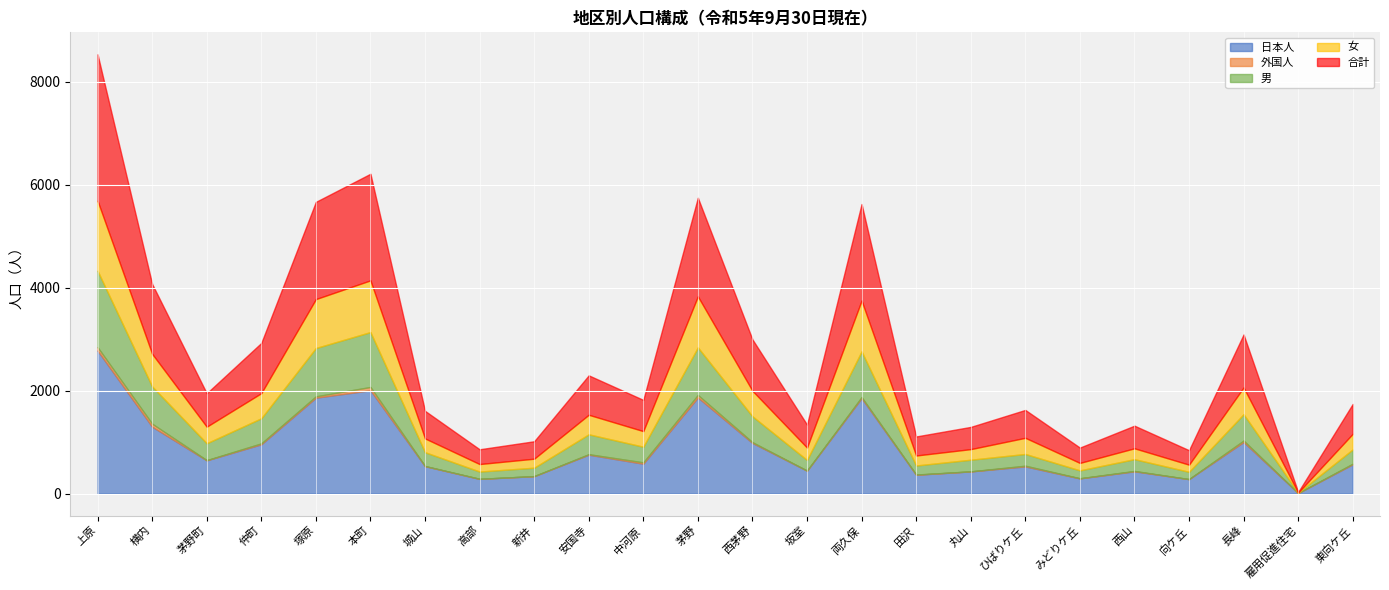

True or false: 合計 and 女 intersect in this chart.

False